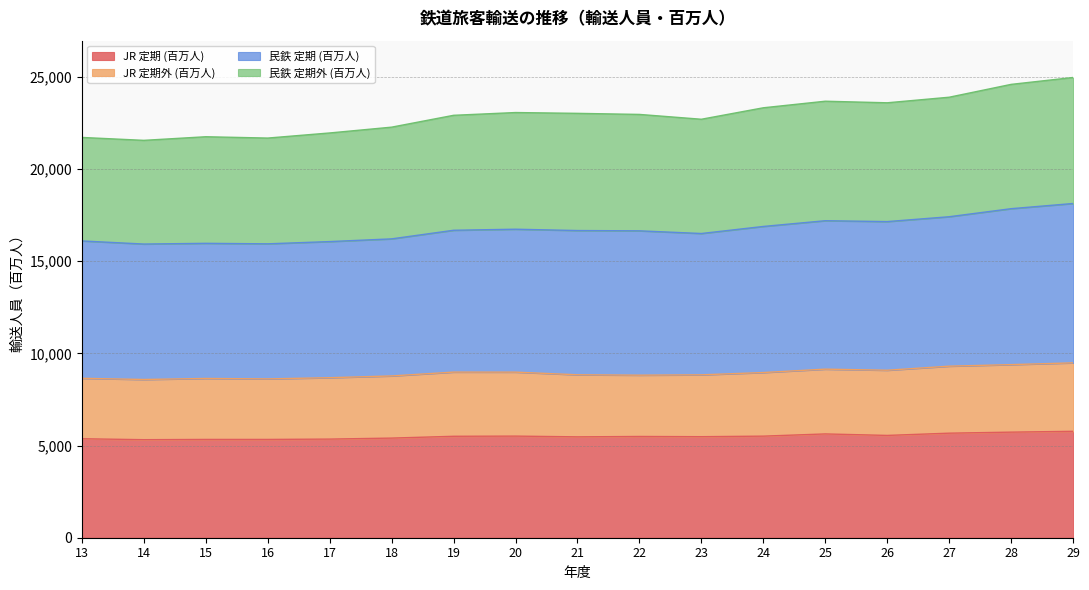

The value of JR 定期外 (百万人) at 21 is 12120. True or false?

False